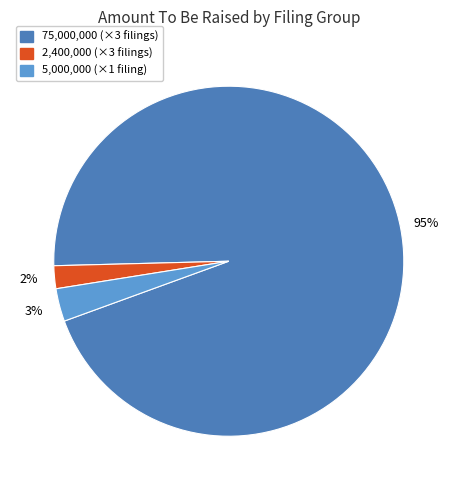

How many slices are in this pie chart?

3